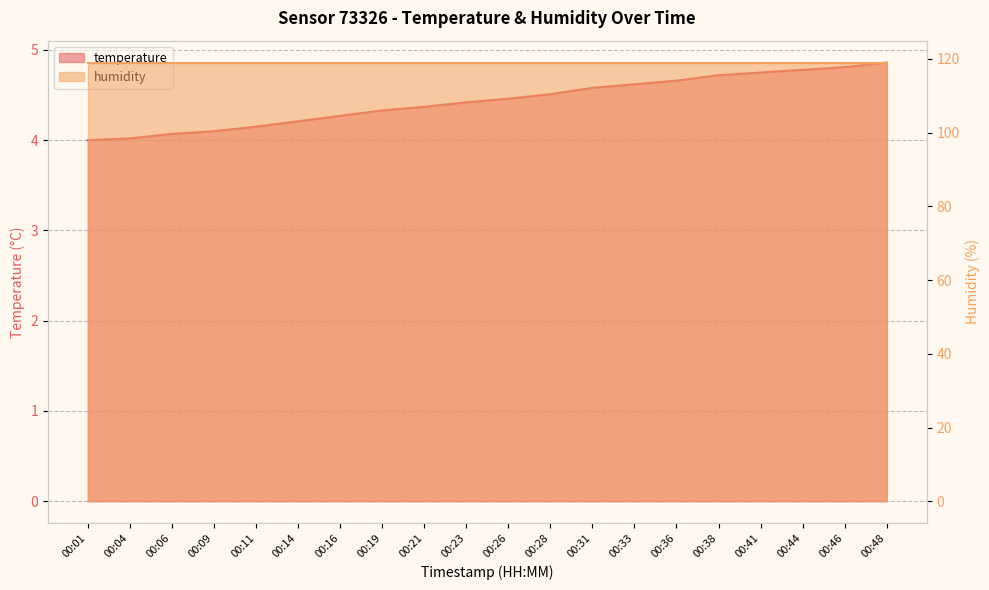

Is it true that the value at 00:21 is 4.4?

True